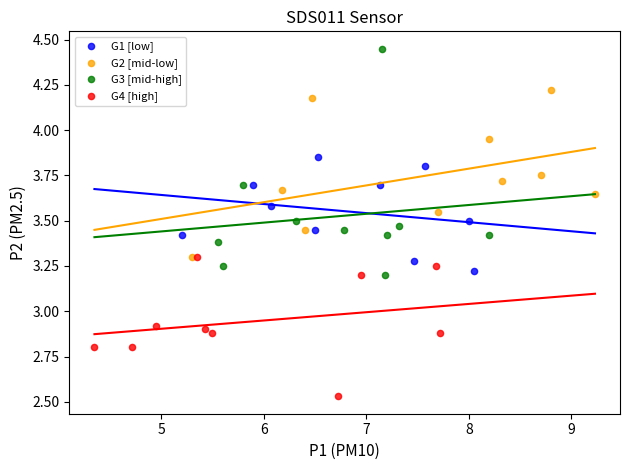

Which series reaches the maximum Y coordinate?

G3 [mid-high]